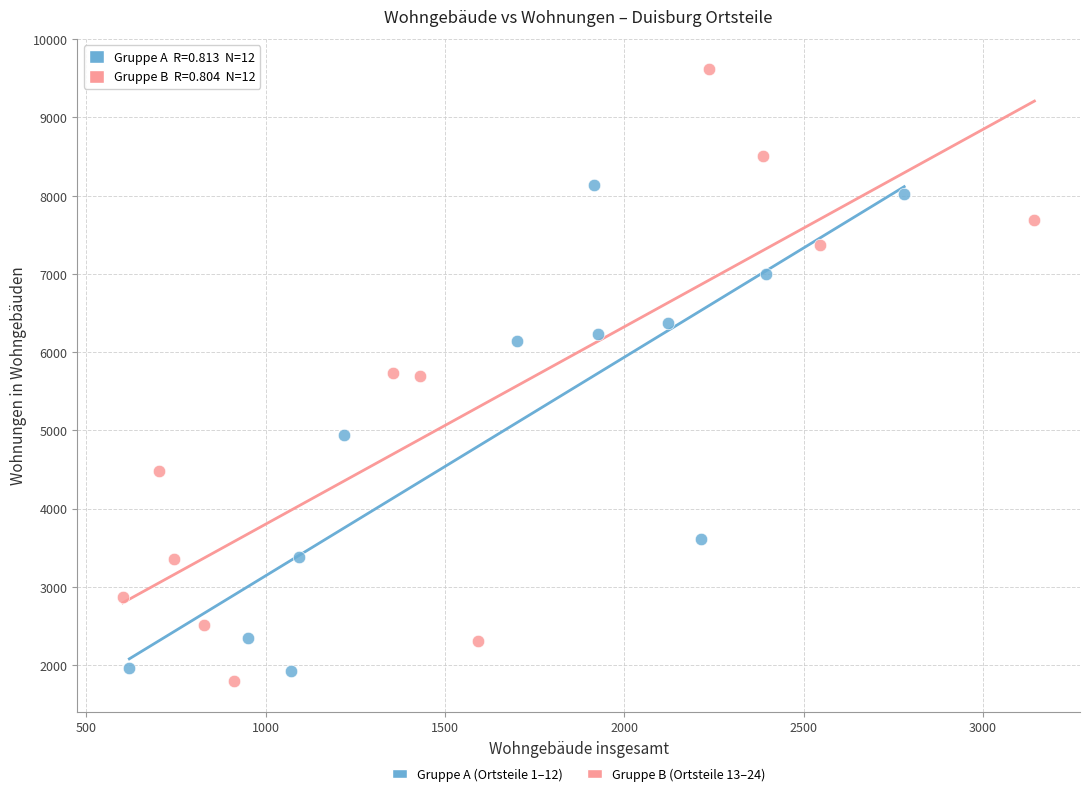

Which series reaches the maximum Y coordinate?

Gruppe B (Ortsteile 13–24)